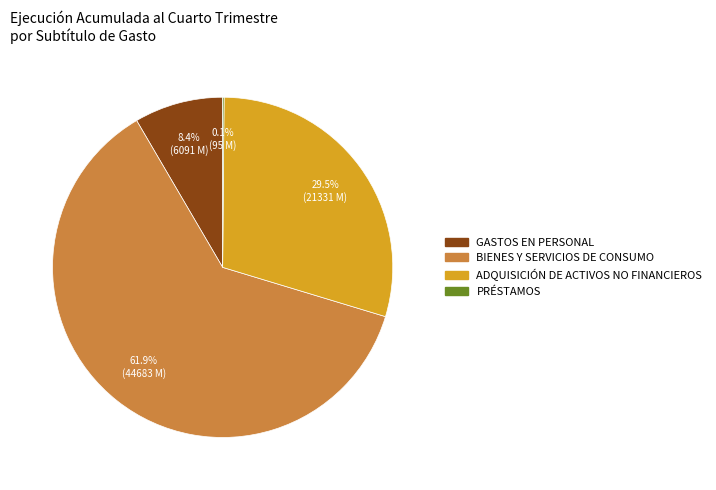

Is there a majority slice in this chart?

Yes